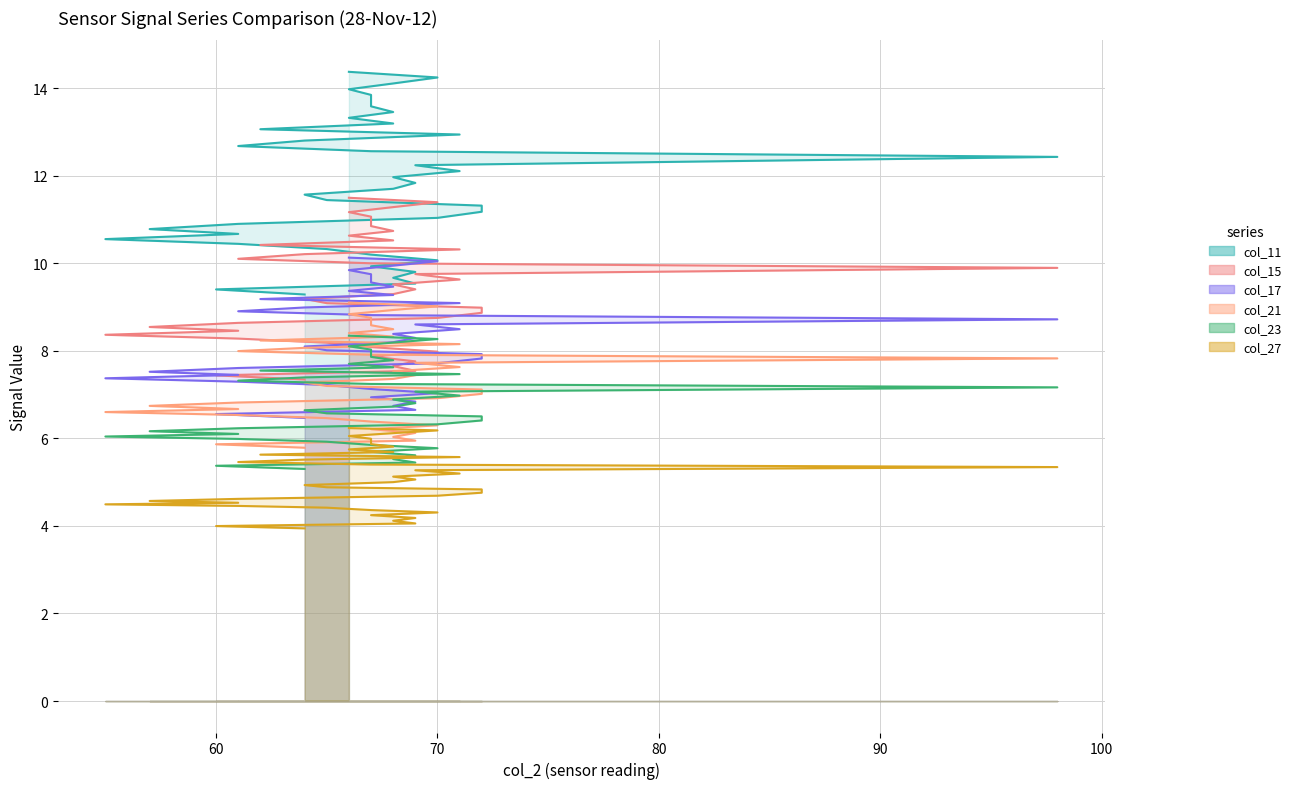

Is it true that col_21 equals 4.8 at 23?

False